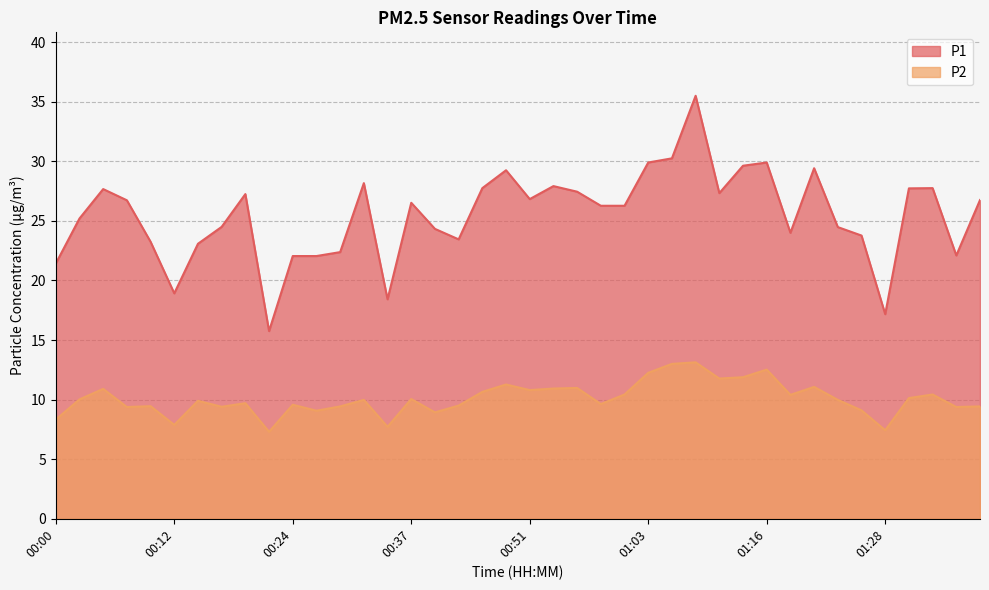

How many data points in P2 are above 9?

34